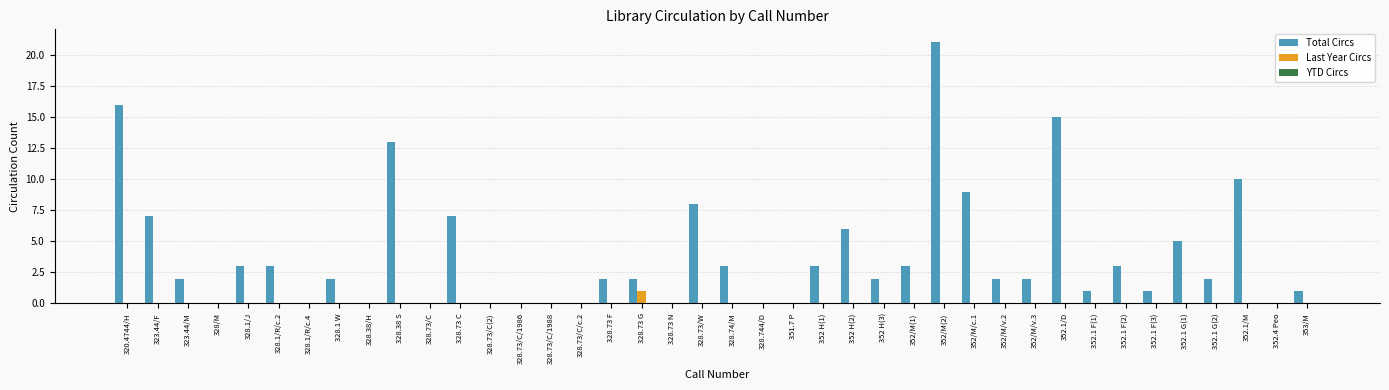

Which category has the highest value across all series?

352/M(2)